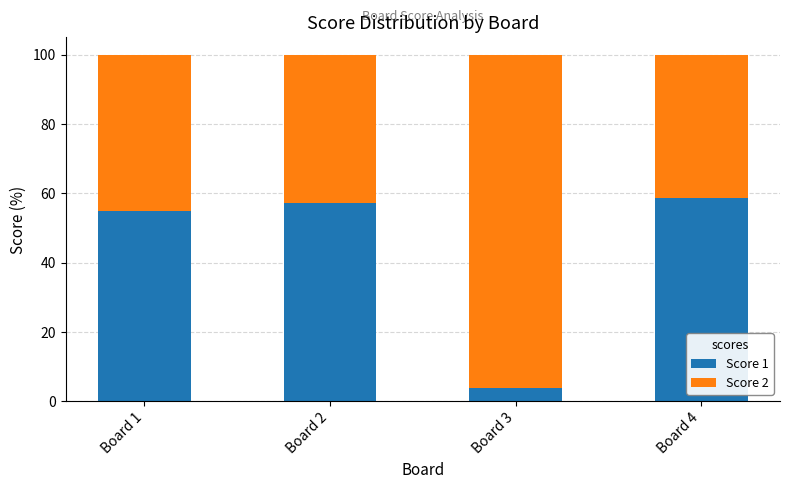

What is the average value of the Score 1 series?

43.6